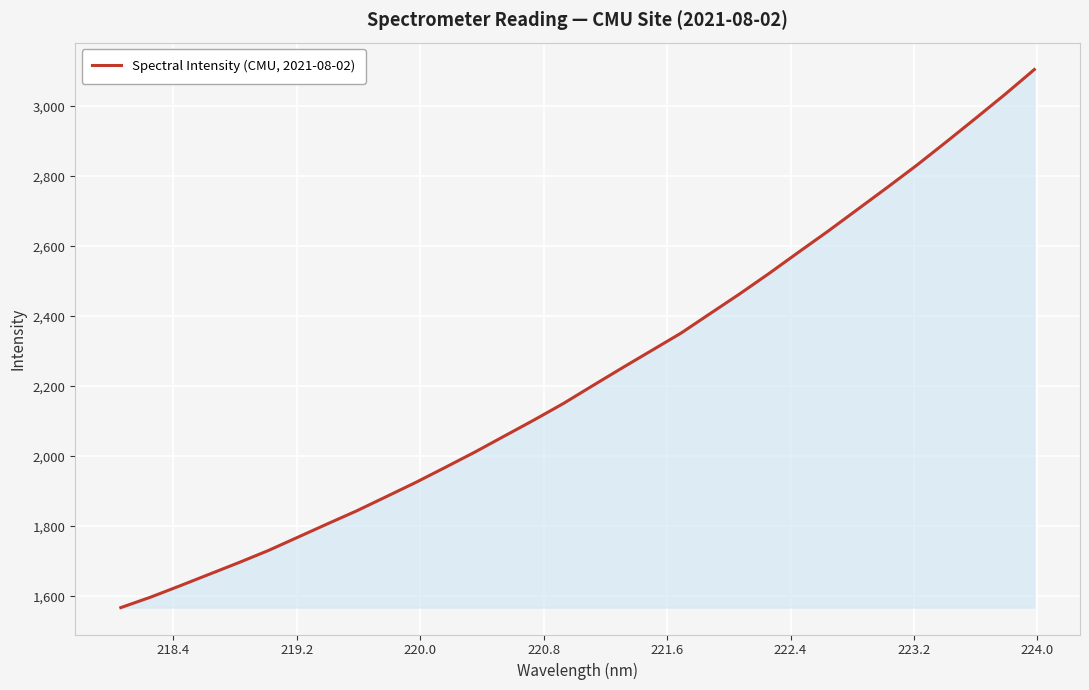

What is the smallest value displayed?

1567.6